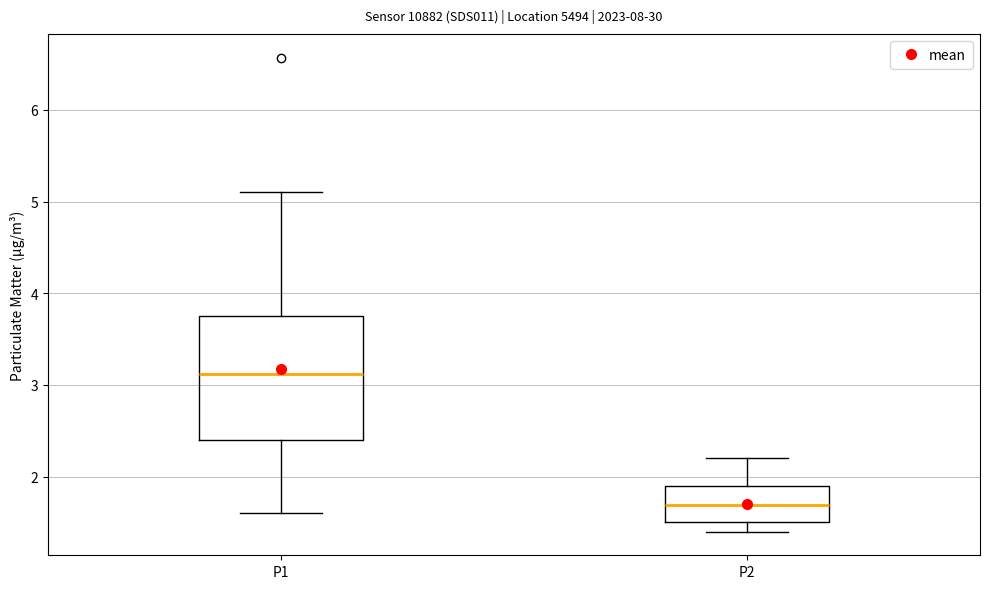

Reading left to right, transcribe this box plot: for each box, give where its median line is, the range the box spans, and where its two whiskers end, as read against the y-axis. The values are not printed on the chart, so give them approximately, as read against the axis.

P1: median 3.1, box 2.4 to 3.8, whiskers 1.6 to 5.1
P2: median 1.7, box 1.5 to 1.9, whiskers 1.4 to 2.2